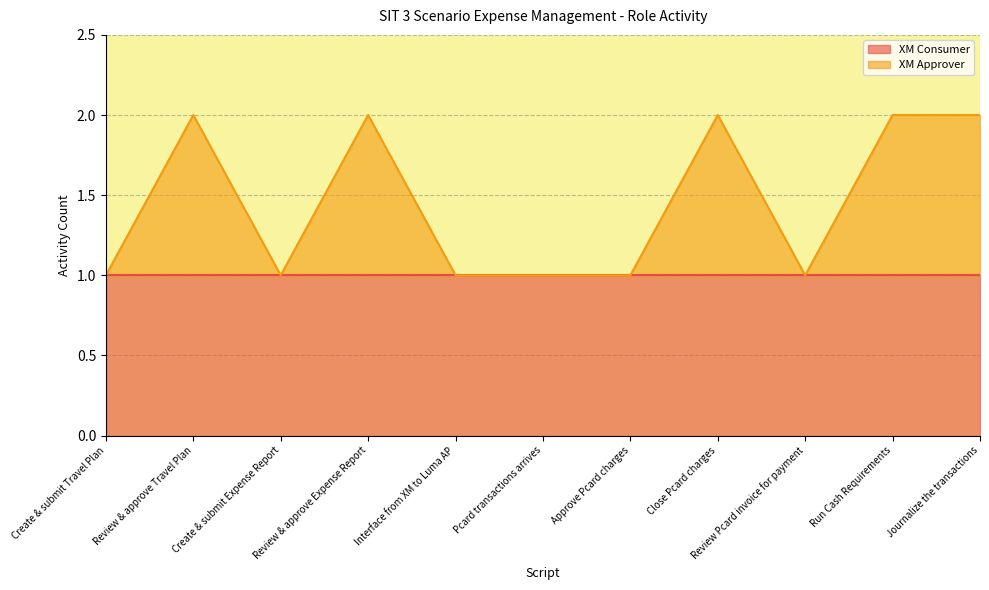

What is the difference between the maximum and minimum values?

1